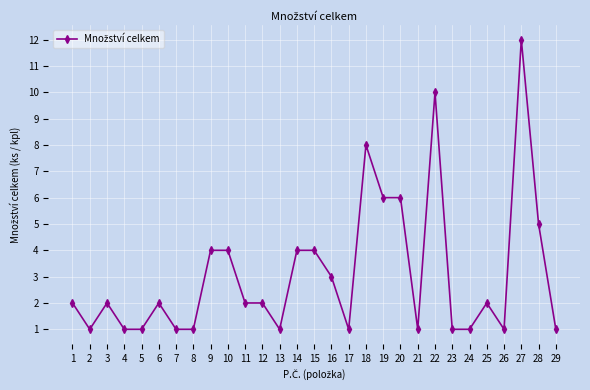

True or false: there are more than 1 points higher than both neighbors.

True